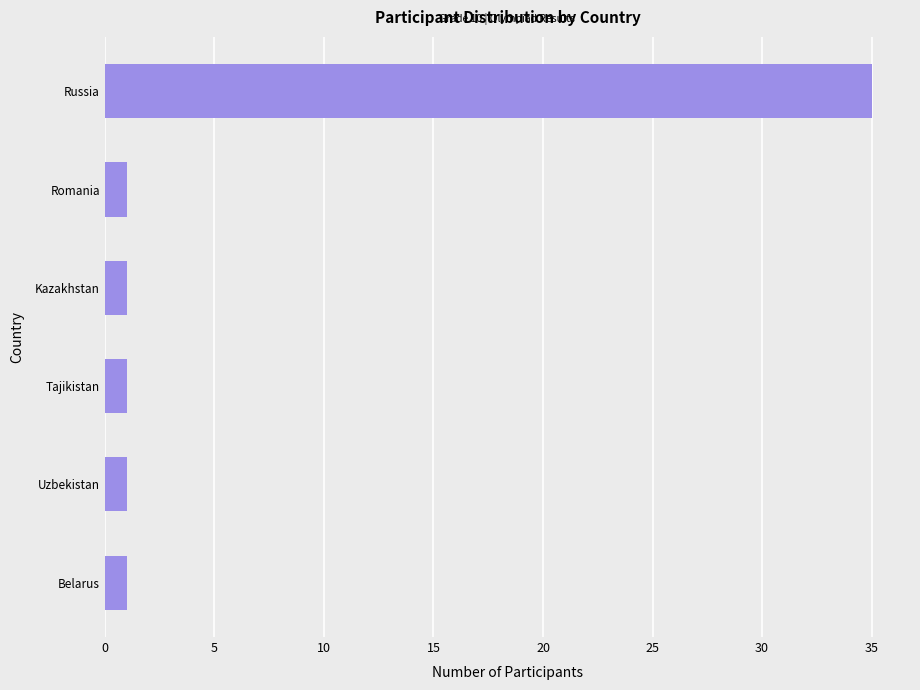

What is the greatest value displayed?

35